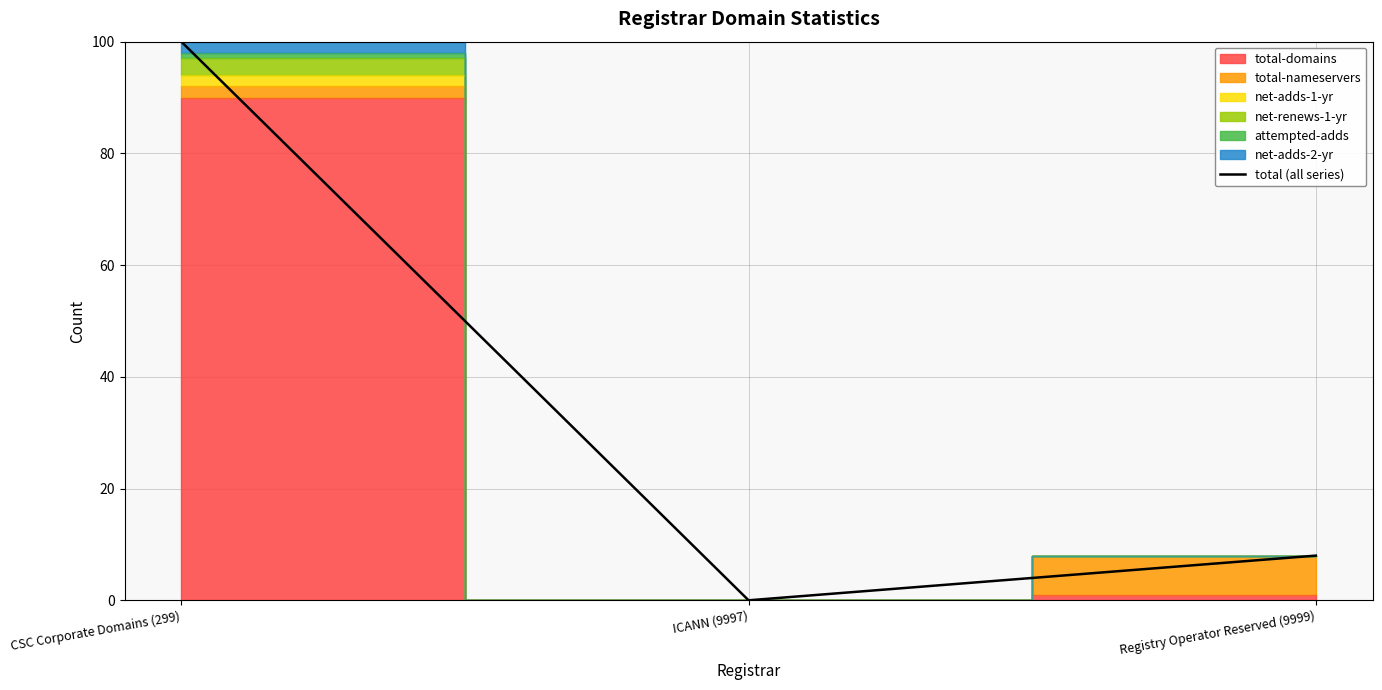

What is the difference between the values at CSC Corporate Domains (299) and Registry Operator Reserved (9999)?

92